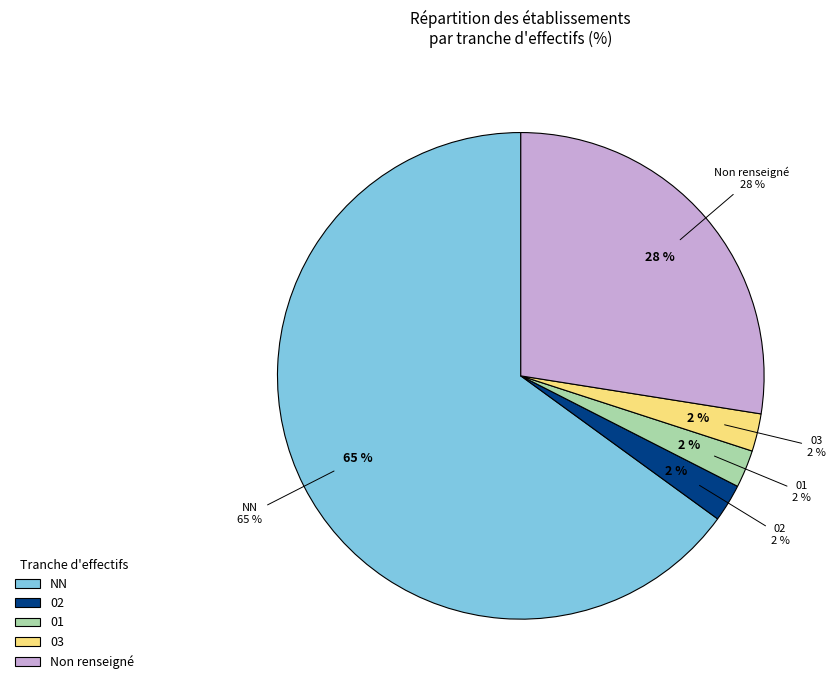

True or false: 01 accounts for 2% of the total.

True